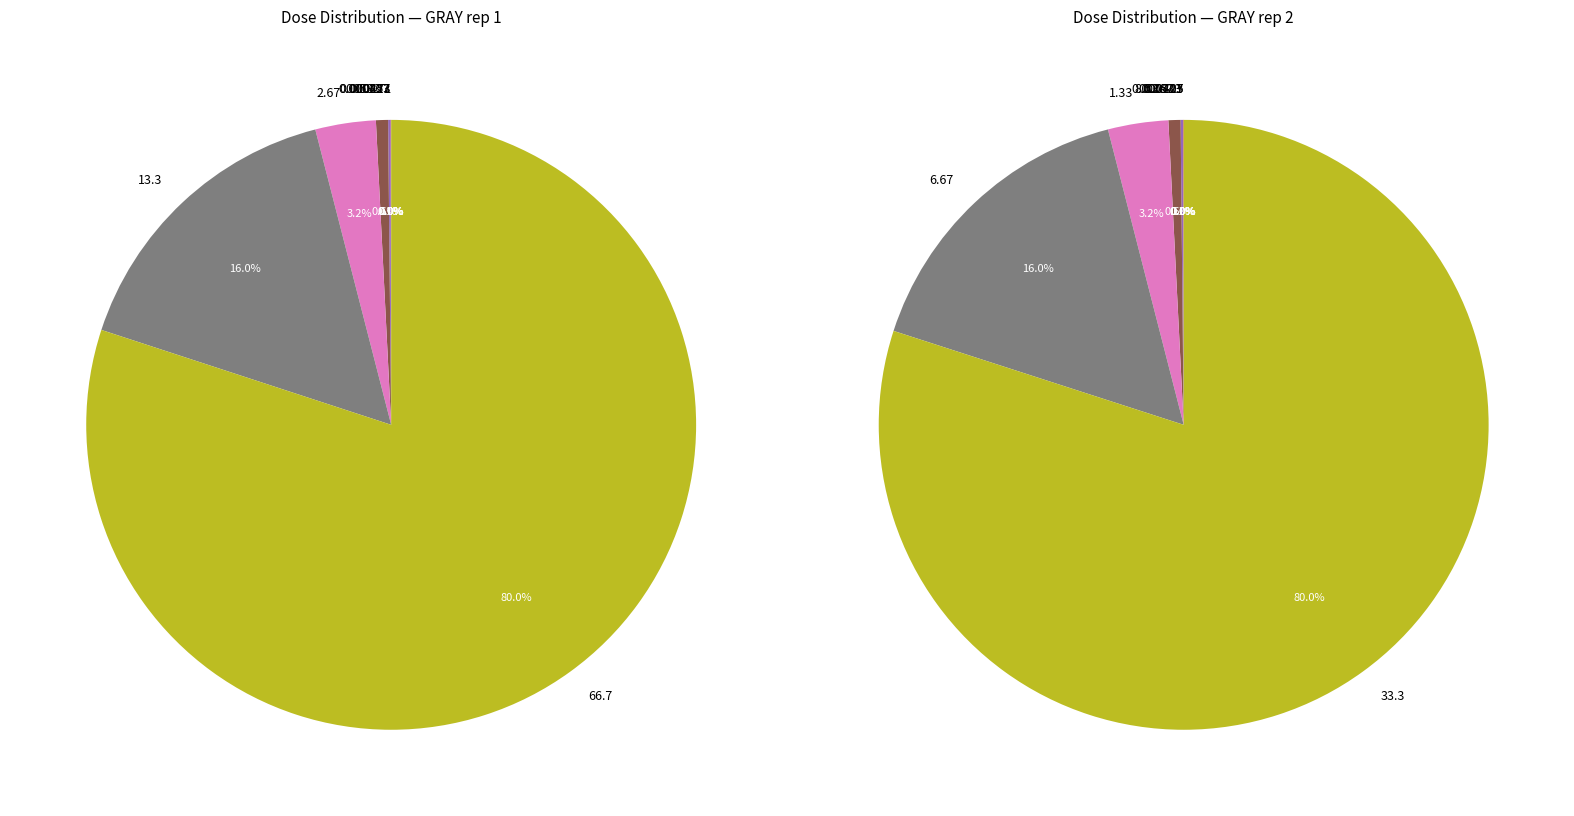

Does 8 represent more than half of the total?

Yes